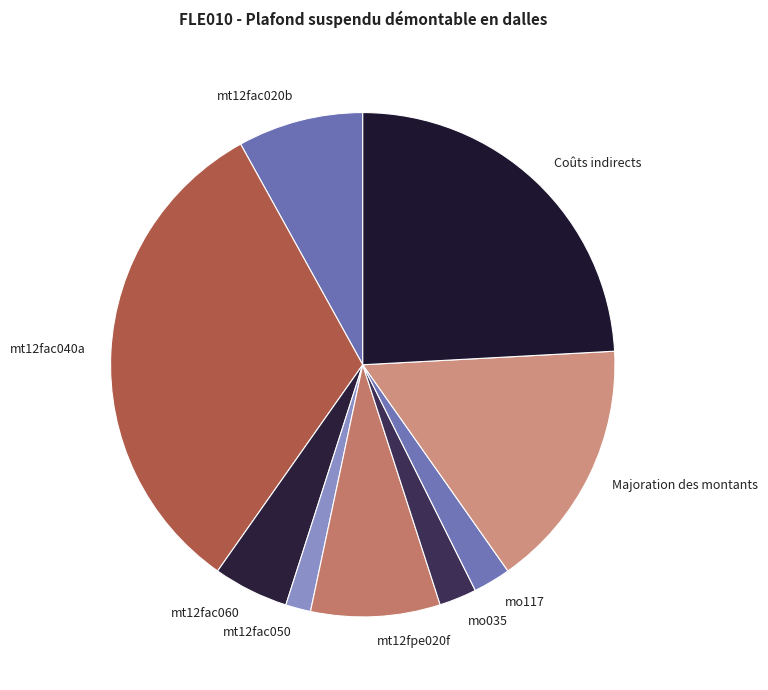

What is the largest slice in the pie chart?

mt12fac040a